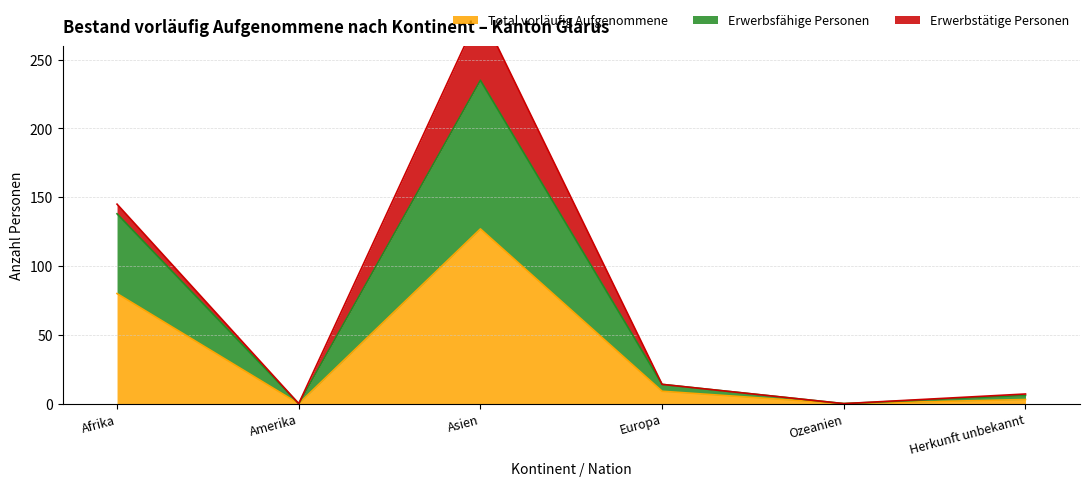

Where is Total vorläufig Aufgenommene nearest to the value 63?

Afrika